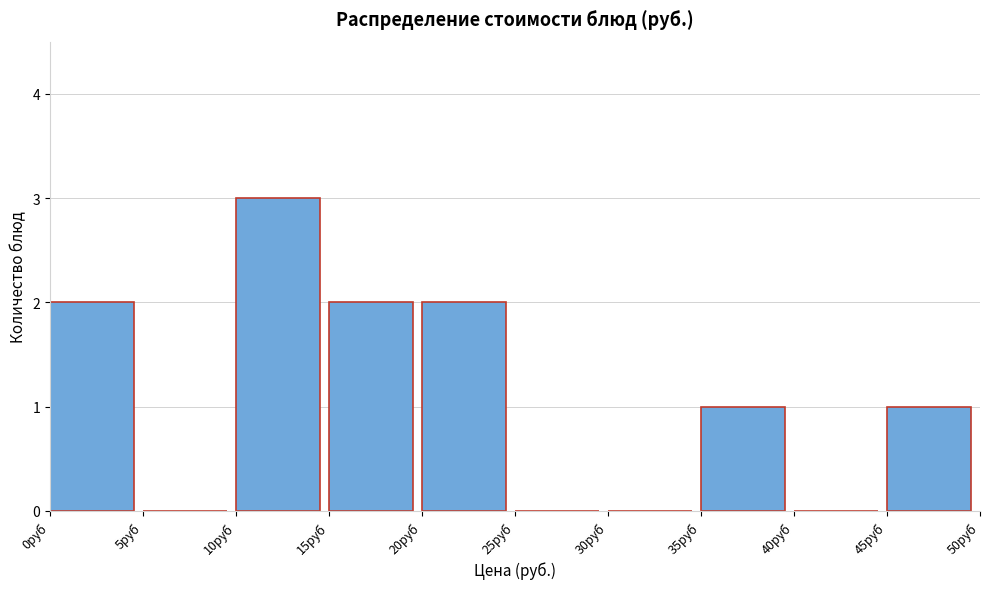

Reading left to right, list every bar in this chart as the range it spans on the x-axis followed by its height. The values are not printed on the chart, so give them approximately, as read against the axis.

0 to 5: 2
5 to 10: 0
10 to 15: 3
15 to 20: 2
20 to 25: 2
25 to 30: 0
30 to 35: 0
35 to 40: 1
40 to 45: 0
45 to 50: 1